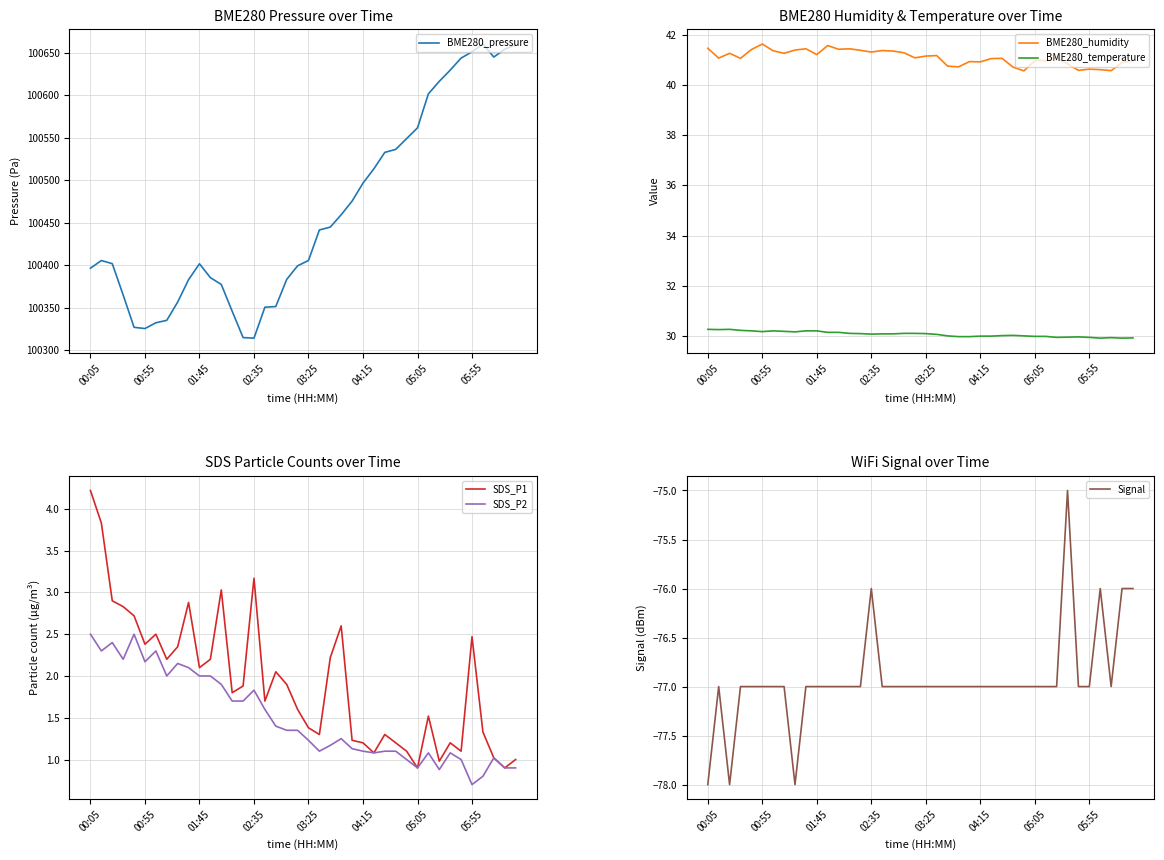

True or false: BME280_temperature and BME280_humidity intersect in this chart.

False